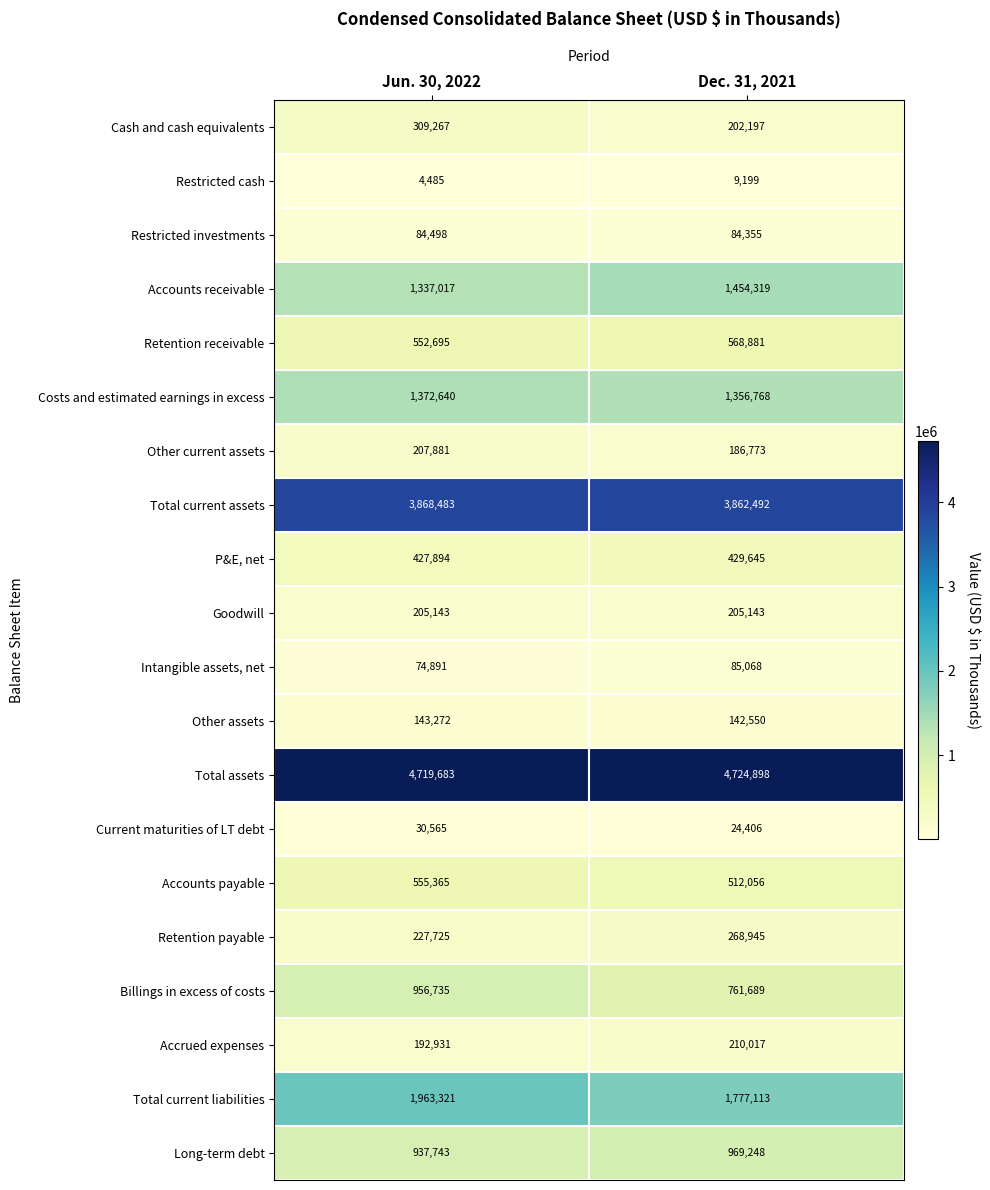

Rank the series by their maximum value, from highest to lowest.

Total assets, Total current assets, Total current liabilities, Accounts receivable, Costs and estimated earnings in excess, Long-term debt, Billings in excess of costs, Retention receivable, Accounts payable, P&E, net, Cash and cash equivalents, Retention payable, Accrued expenses, Other current assets, Goodwill, Other assets, Intangible assets, net, Restricted investments, Current maturities of LT debt, Restricted cash